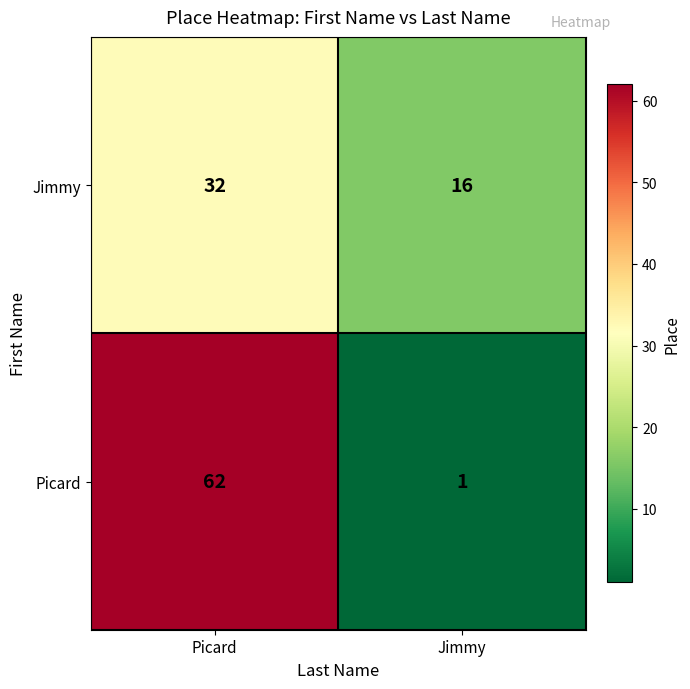

True or false: Picard has a value of 62 at Picard.

True